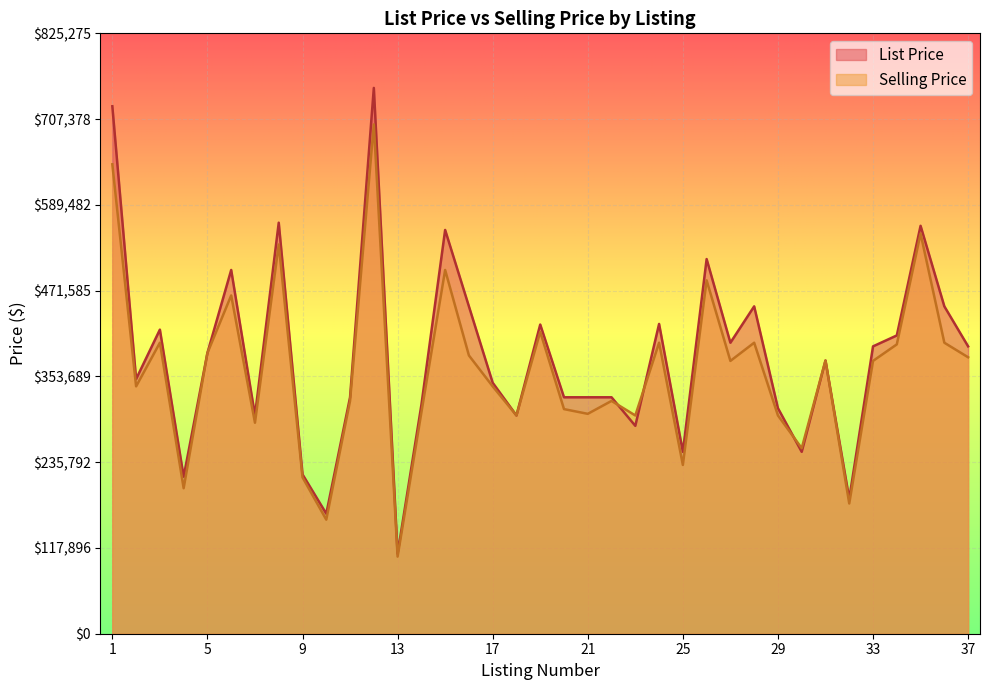

At which category is the sum across all series the highest?

12